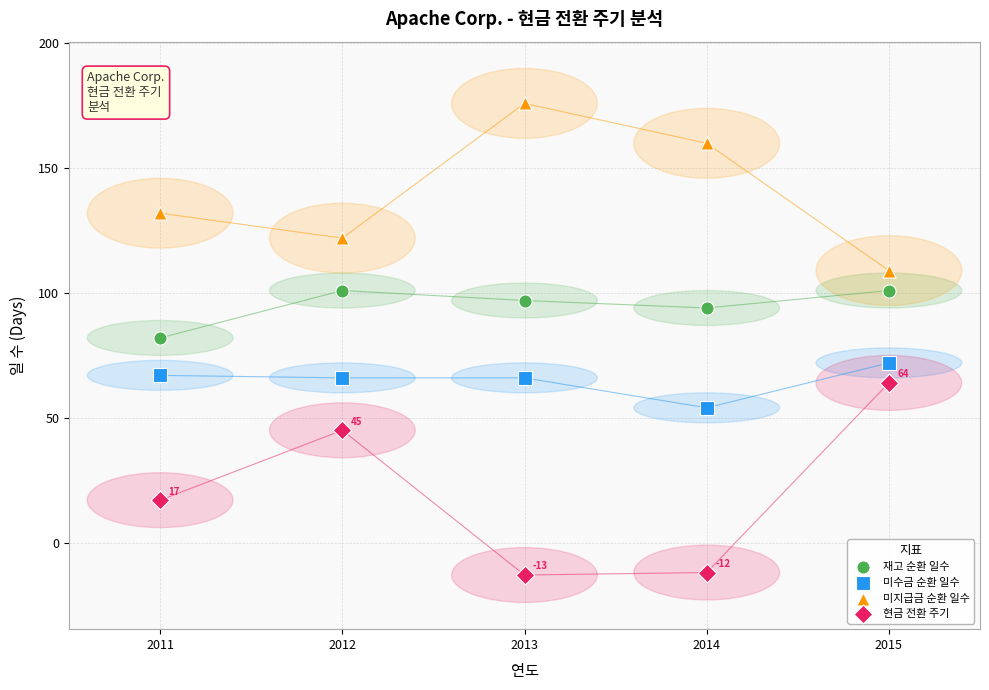

What is the X range (max minus min) for the scatter plot?

4